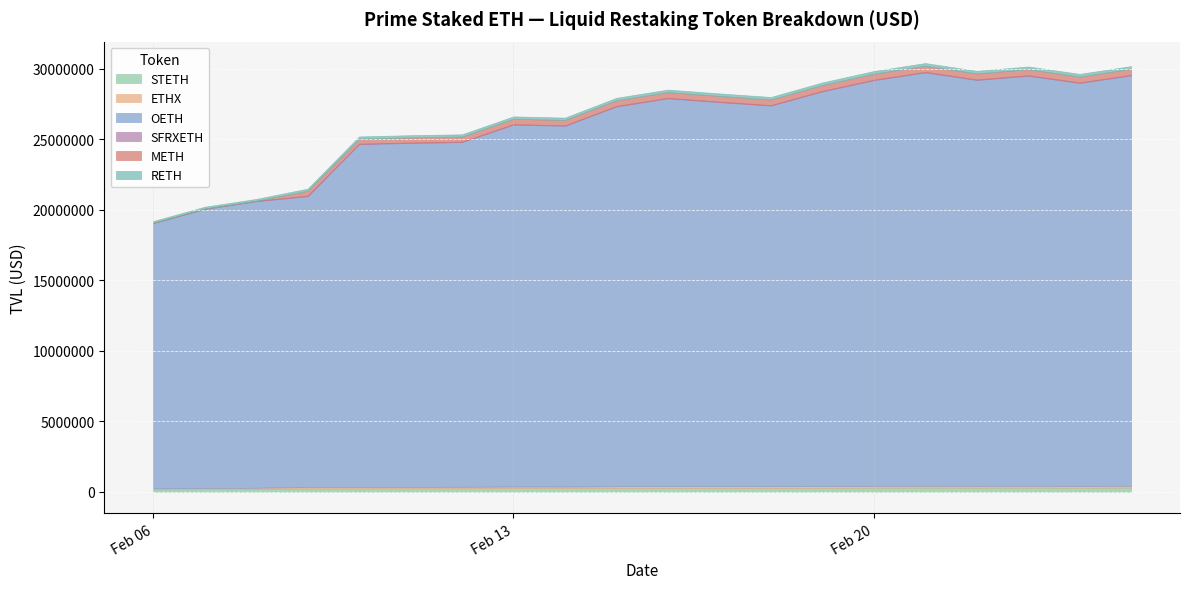

In ETHX, how many points are higher than both neighbors (excluding endpoints)?

4